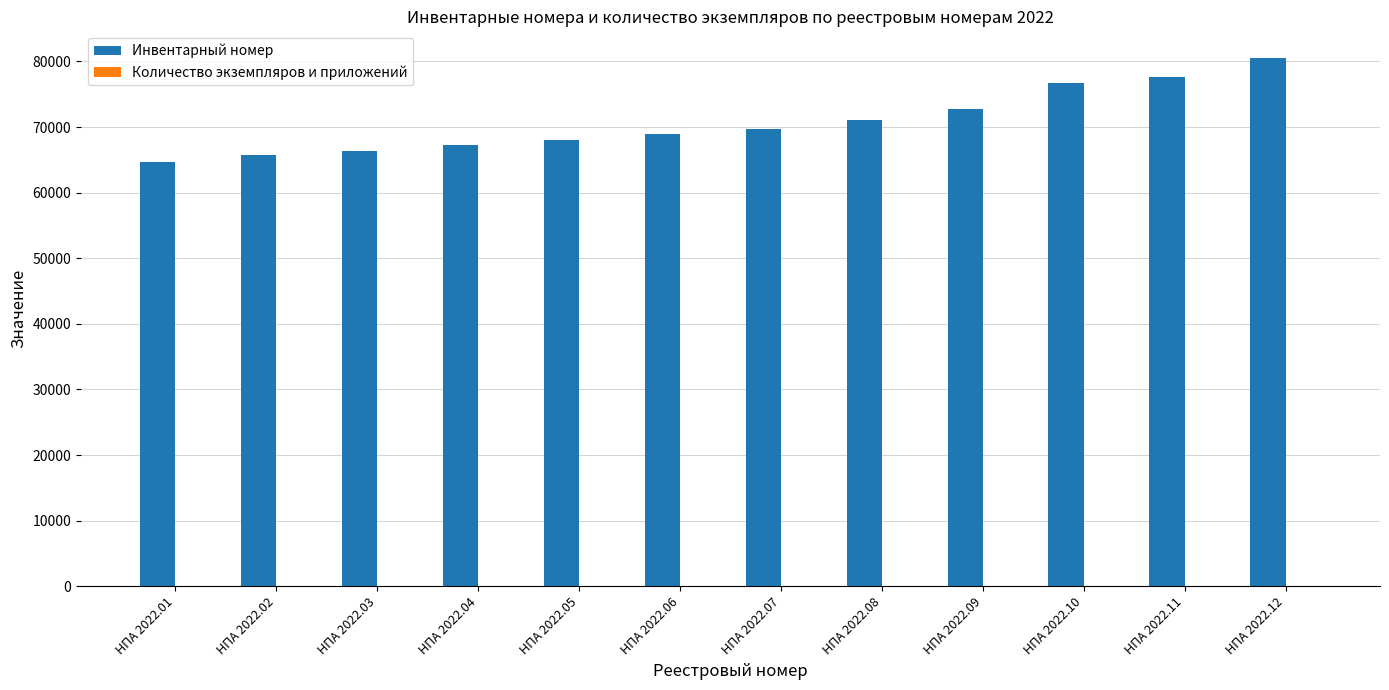

True or false: Инвентарный номер has a value of 64719 at НПА 2022.01.

True